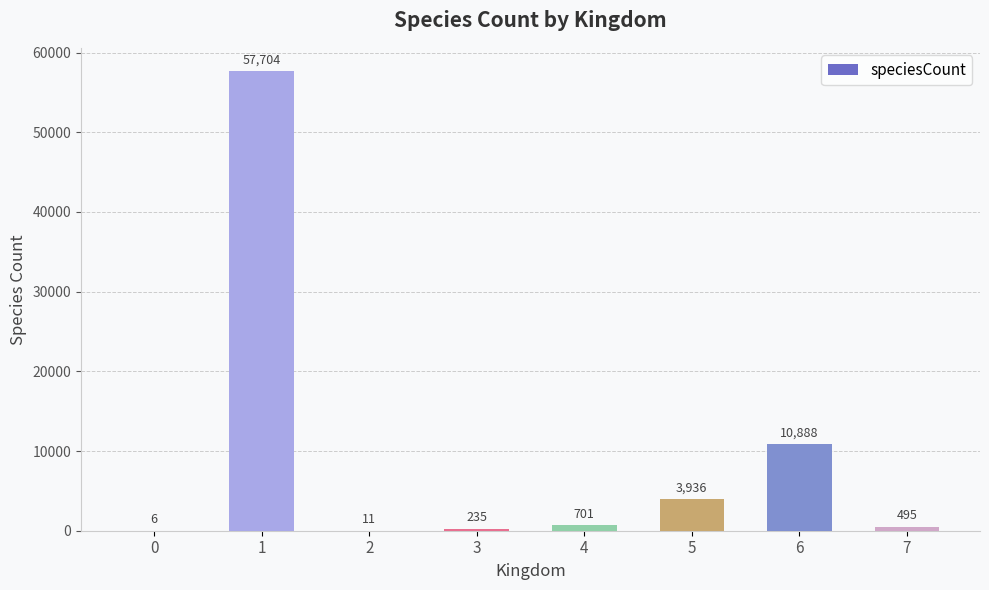

Where is the data nearest to the value 28855?

6